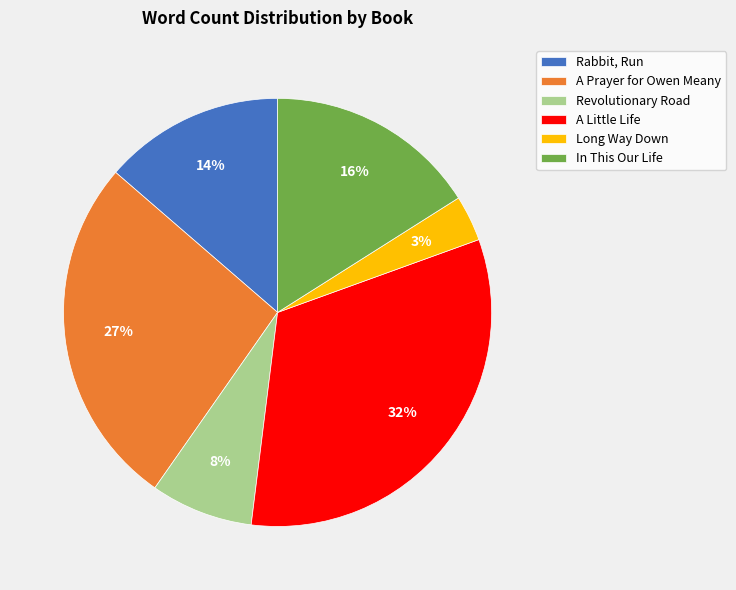

Which category has the biggest portion of the pie?

A Little Life